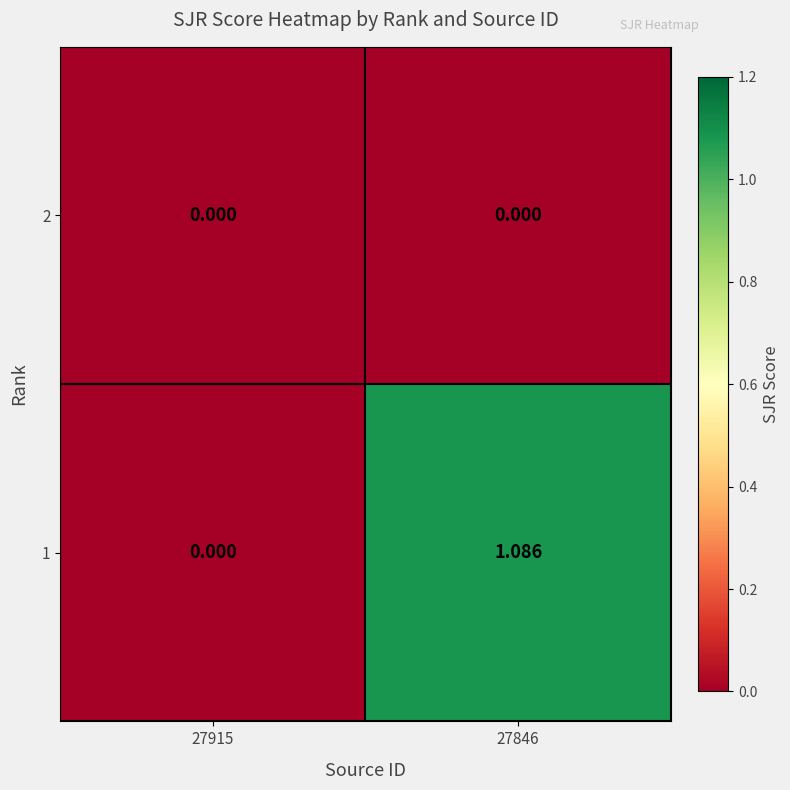

Is the value of 1 at 27846 greater than the value of 2 at 27915?

Yes